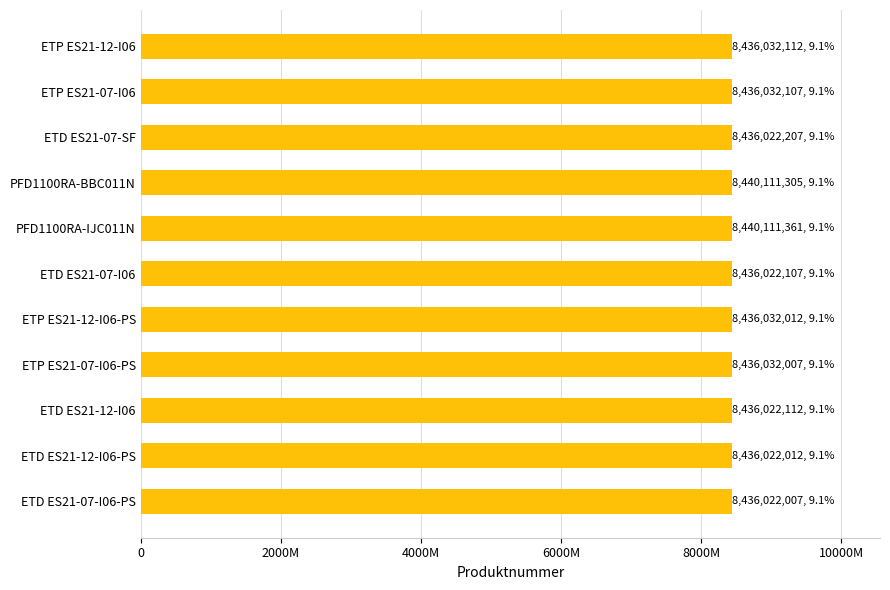

Does the chart contain any negative values?

No